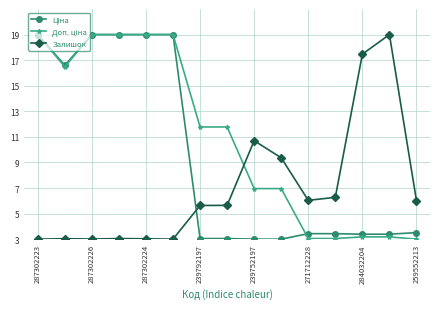

What is the smallest value displayed?

3.0